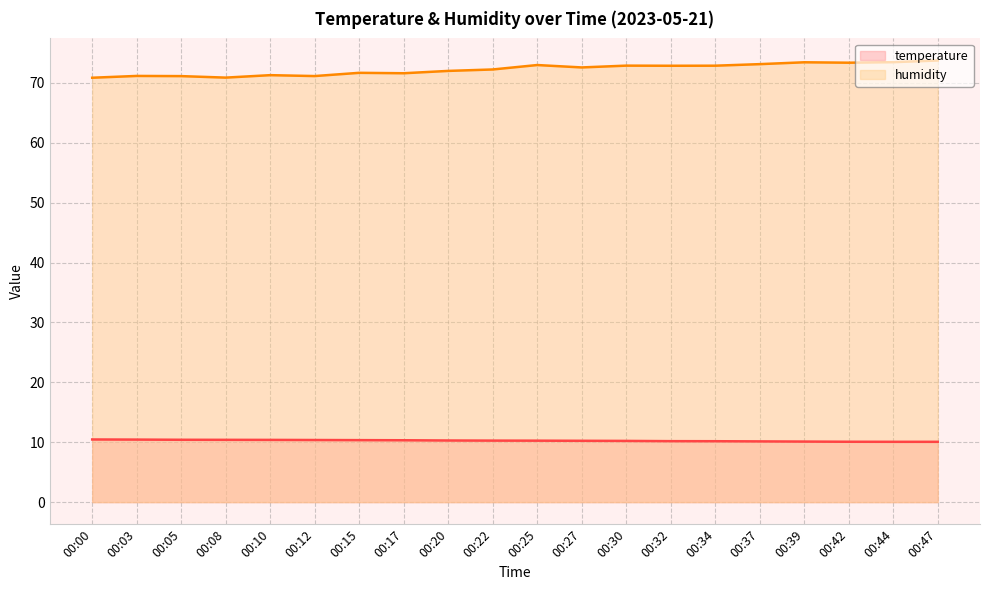

True or false: temperature (line) and humidity (line) intersect in this chart.

False